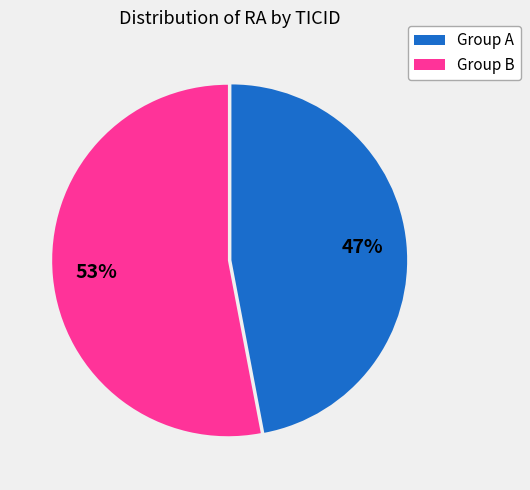

Count the number of slices in the pie.

2